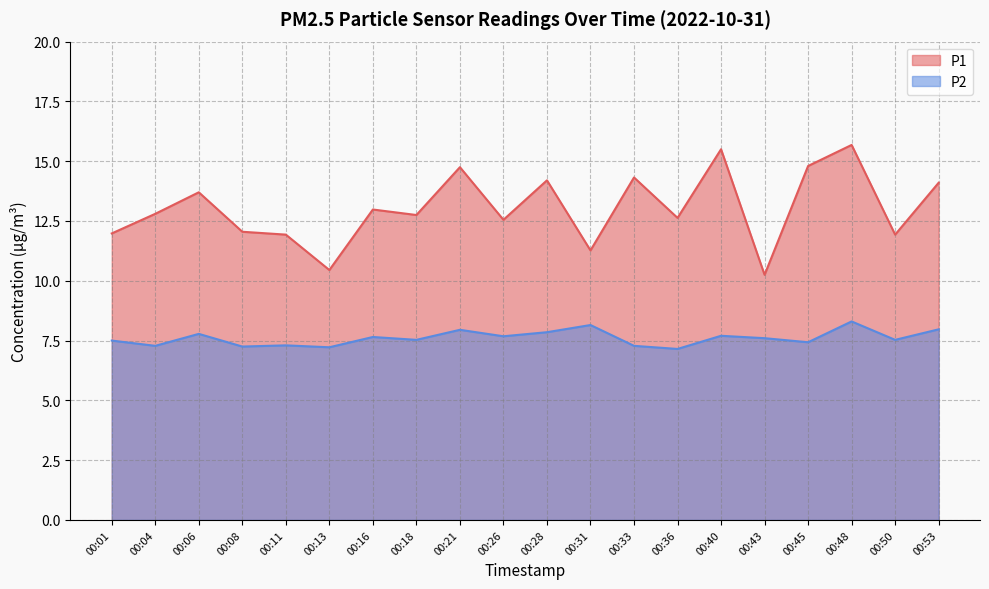

True or false: P1 has a value of 25.9 at 00:48.

False